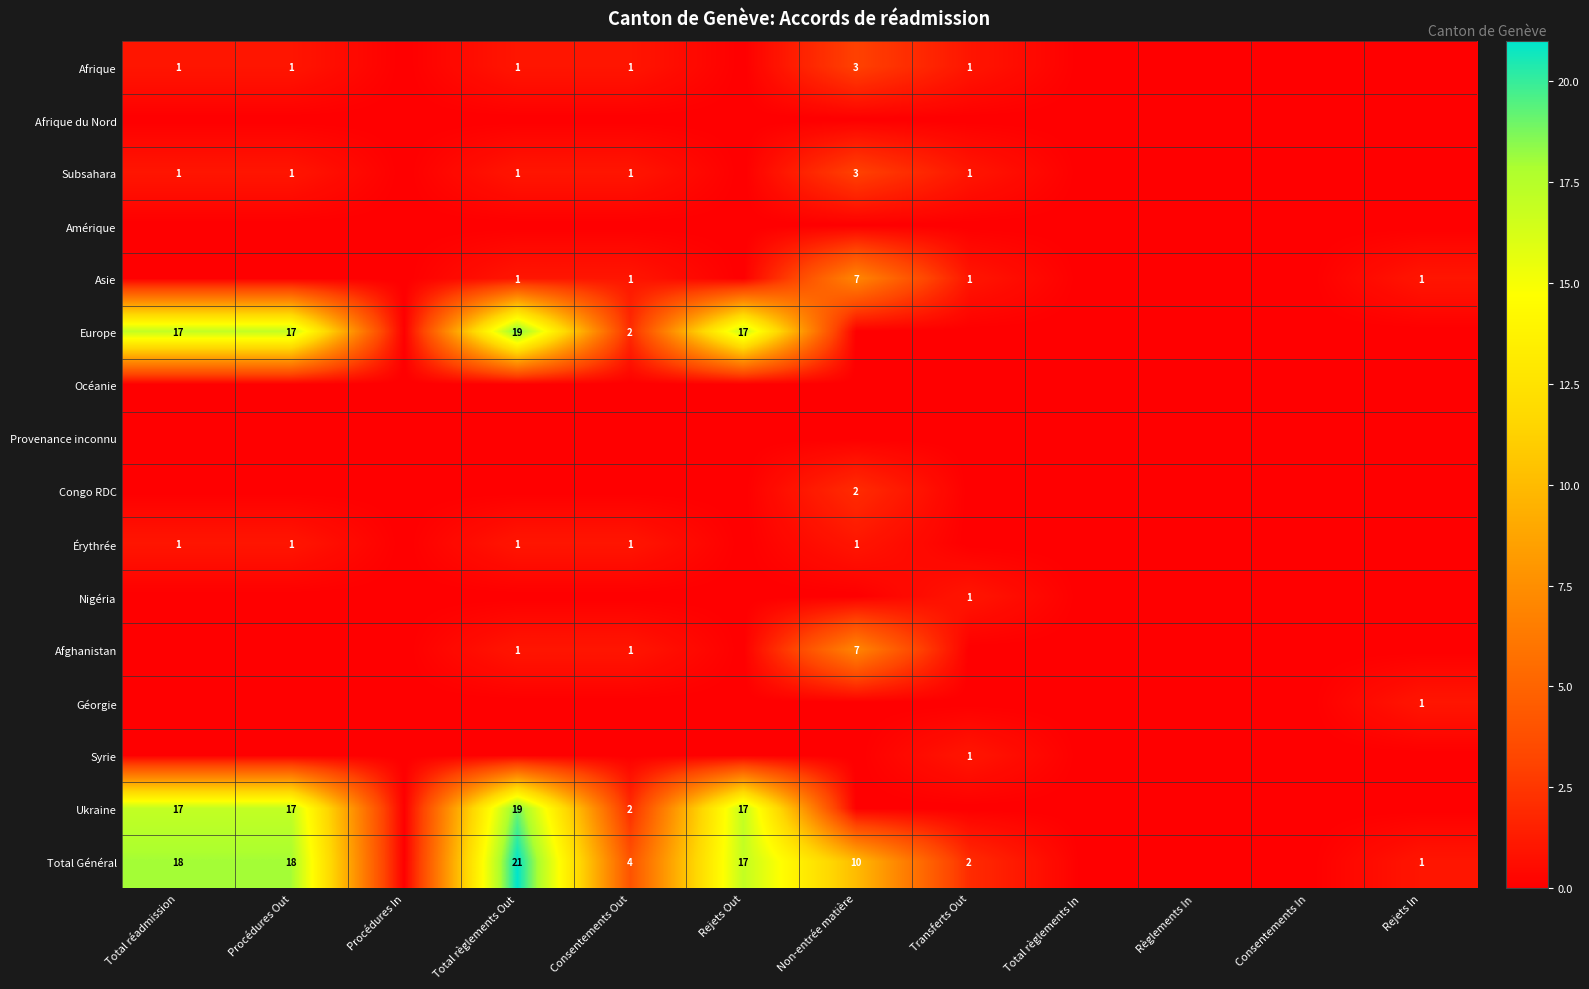

Is it true that Afghanistan equals 1 at Consentements Out?

True